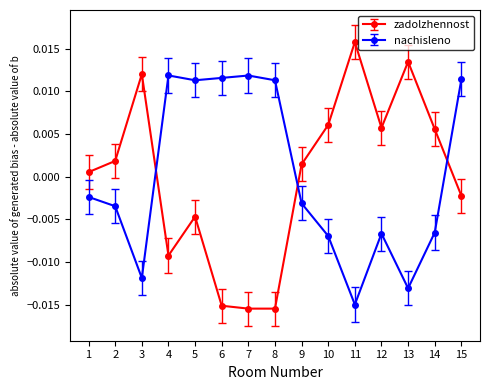

At 12, list the series in order from largest to smallest.

zadolzhennost, nachisleno